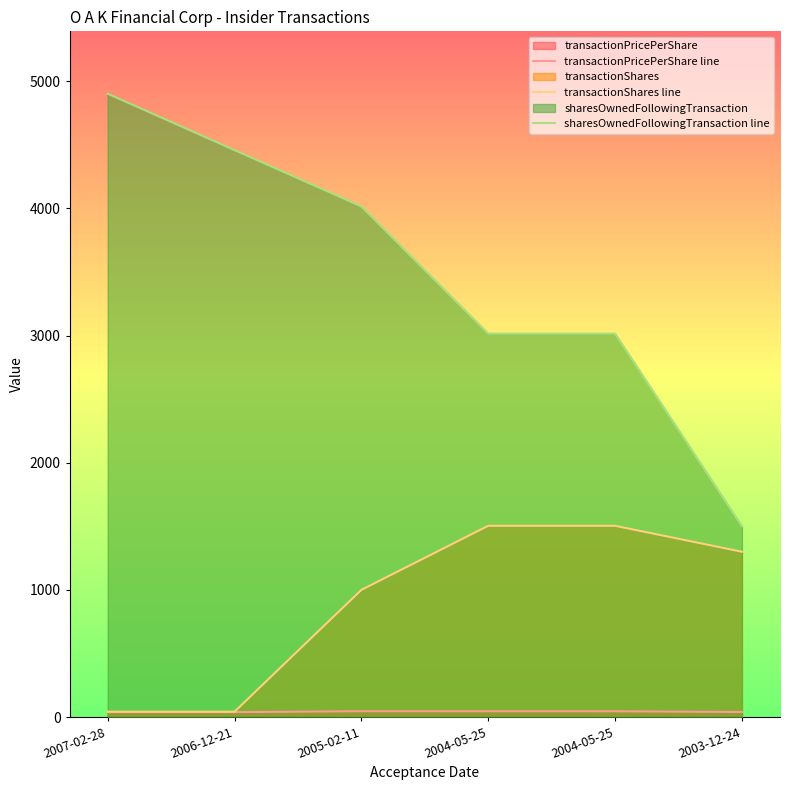

True or false: transactionShares line has more than 1 interior local peaks.

False